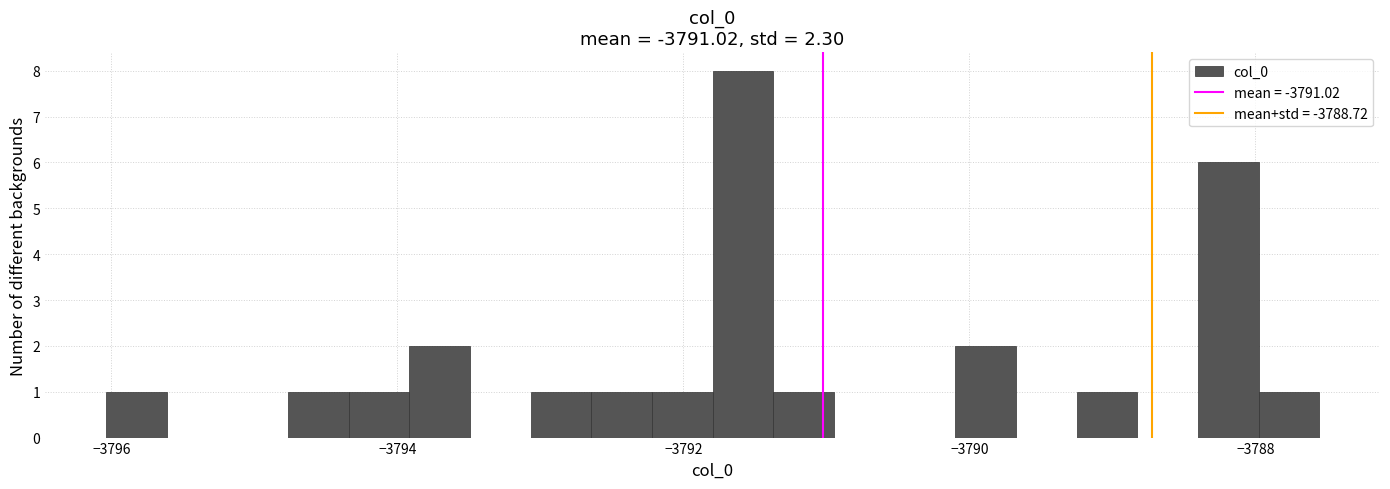

Around what value on the x-axis is the tallest bar? Give the approximate position of its centre, as read against the axis.

-3791.6